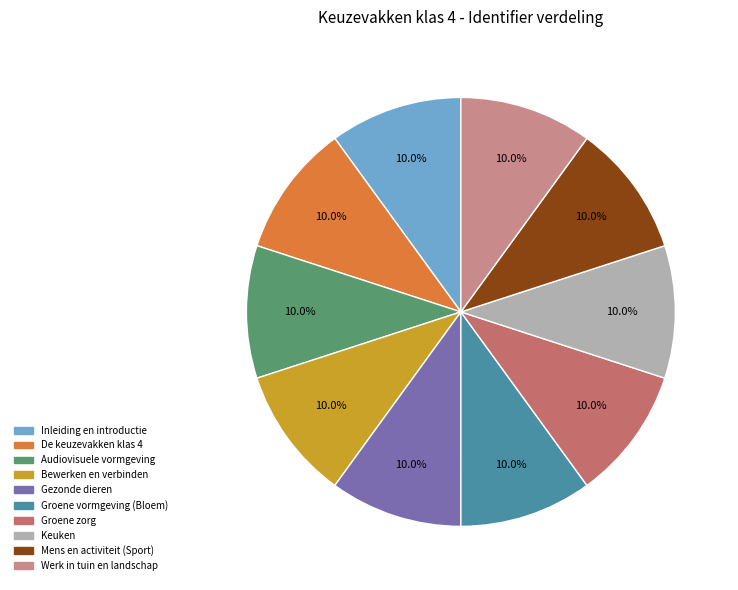

To the nearest percent, what percentage of the pie is Groene vormgeving (Bloem)?

10%